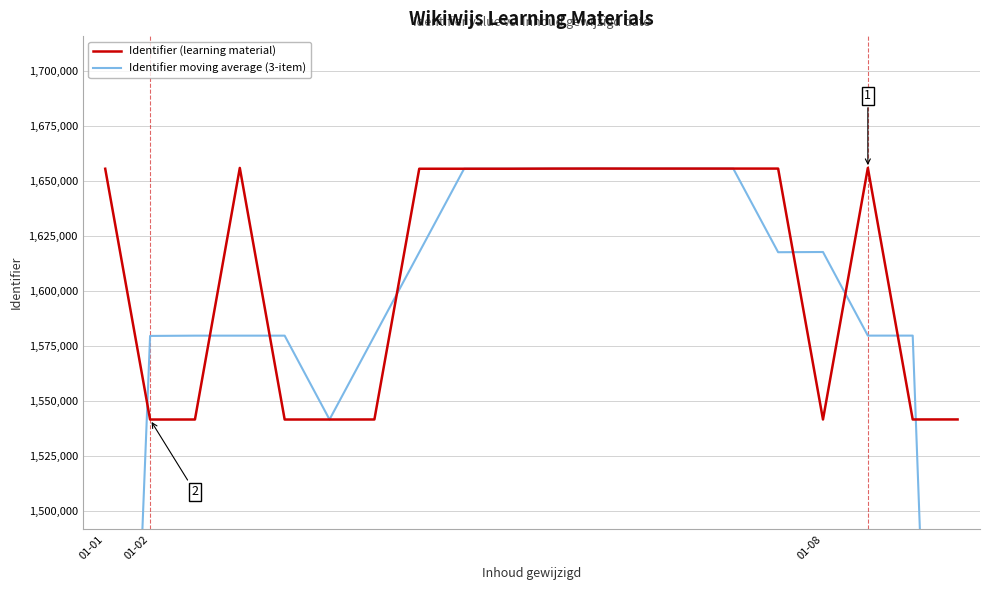

Which series changed the most between 3 and 8?

Identifier moving average (3-item)